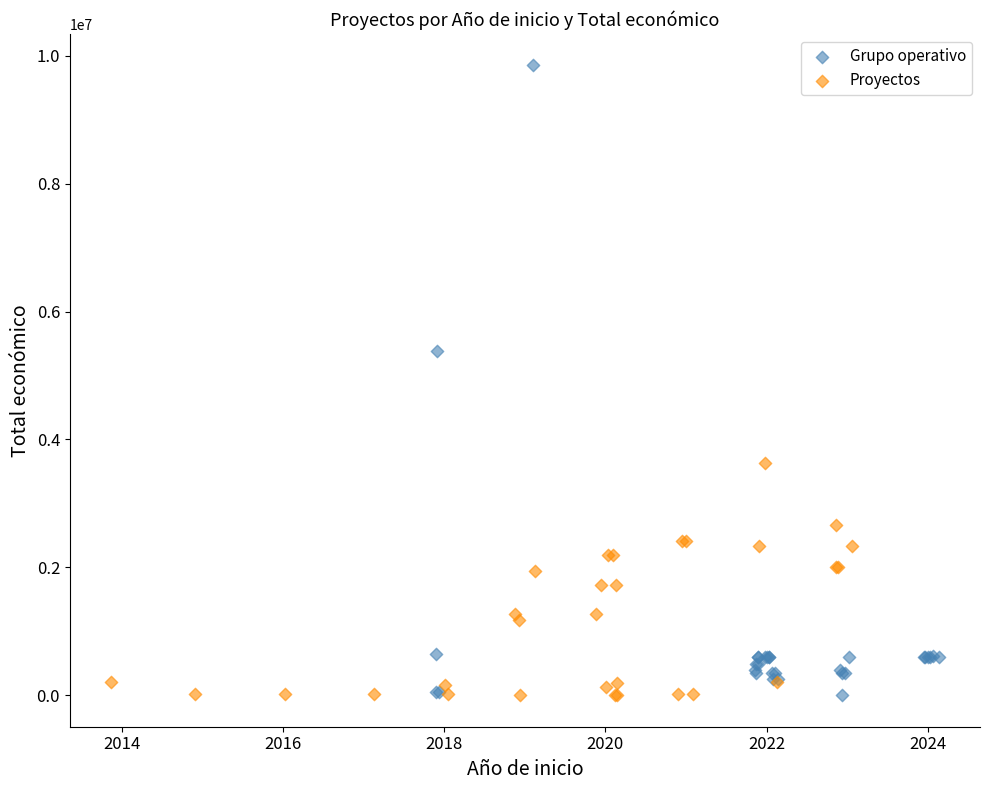

Which series reaches the maximum Y coordinate?

Grupo operativo